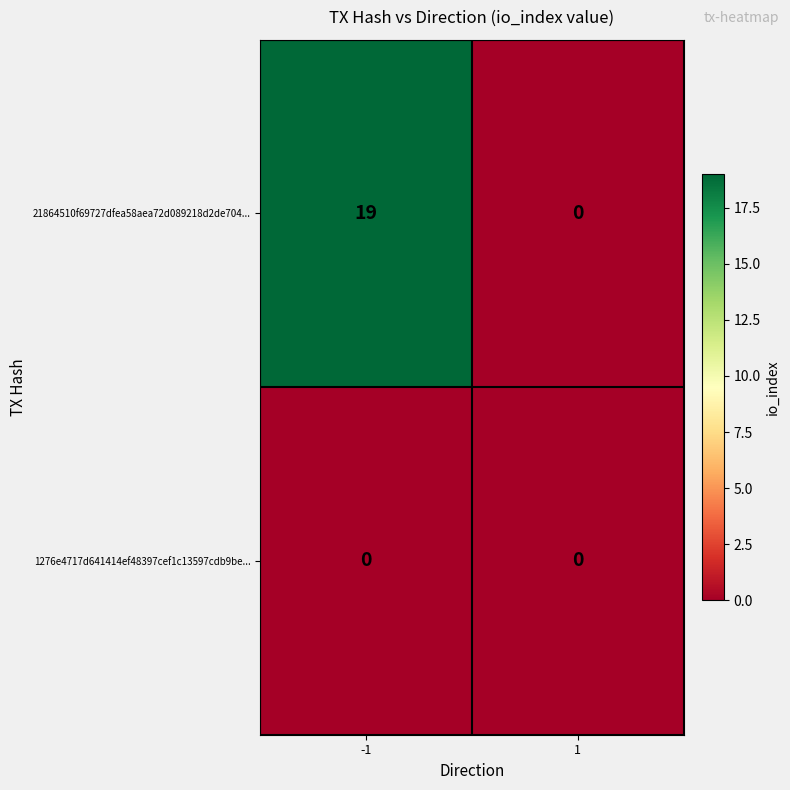

Which series has the largest total across all categories?

21864510f69727dfea58aea72d089218d2de704...